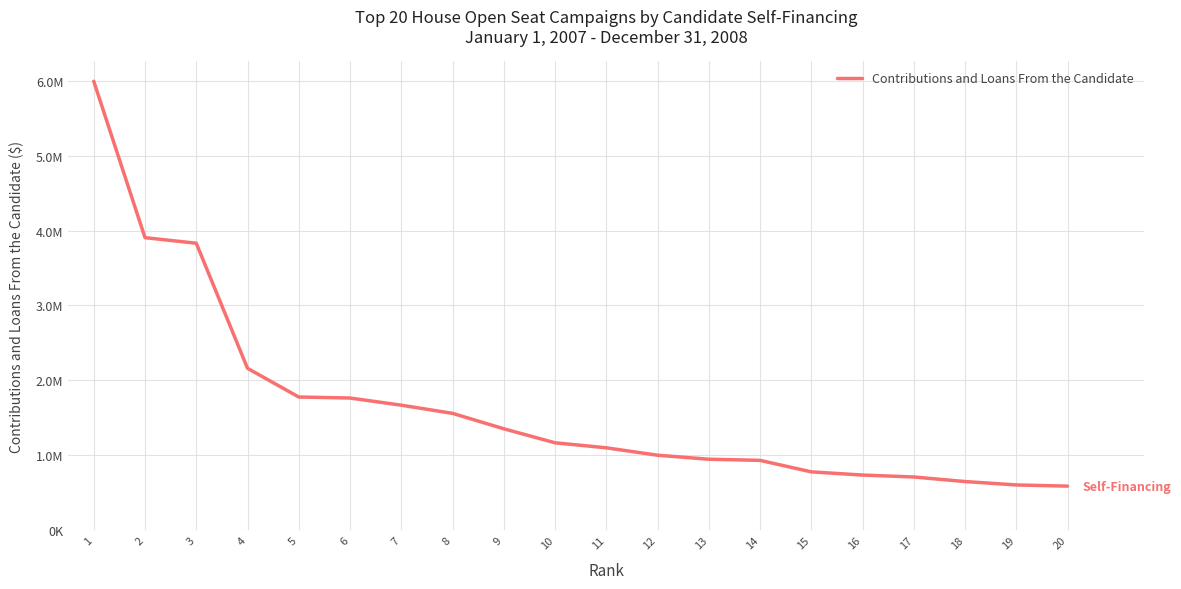

Reading left to right, extract all data points from this chart.

1=5992554.9	2=3905313.9	3=3830858.4	4=2161275.4	5=1778000.8	6=1764572.9	7=1668921.7	8=1560000.0	9=1354000.0	10=1167012.0	11=1100000.0	12=1000990.0	13=947500.0	14=932350.2	15=778826.6	16=736192.4	17=710636.3	18=649500.0	19=604300.0	20=588435.2